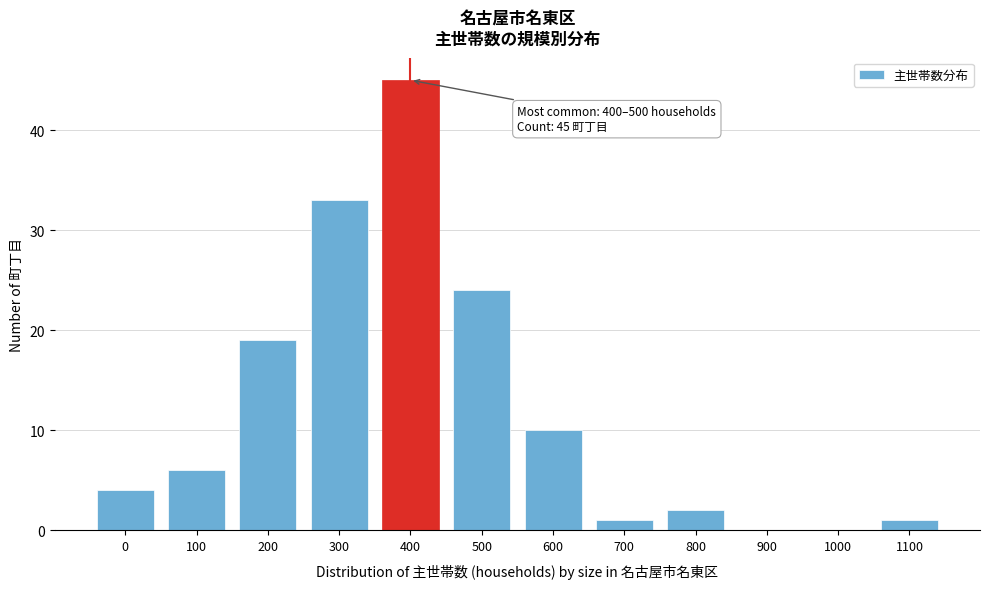

Reading left to right, what are all the values shown in this chart?

0=4	100=6	200=19	300=33	400=45	500=24	600=10	700=1	800=2	900=0	1000=0	1100=1